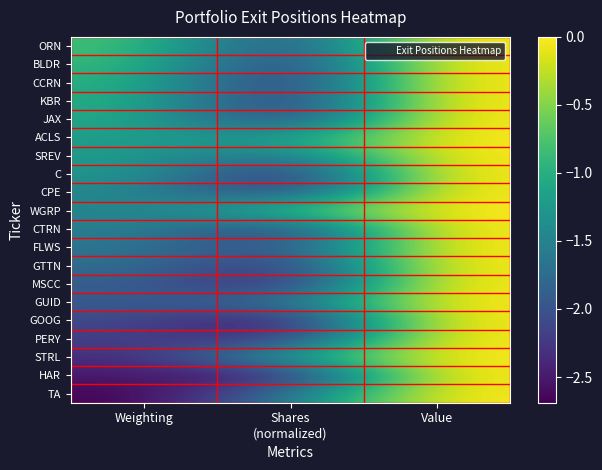

What is the smallest value displayed?

-2.7